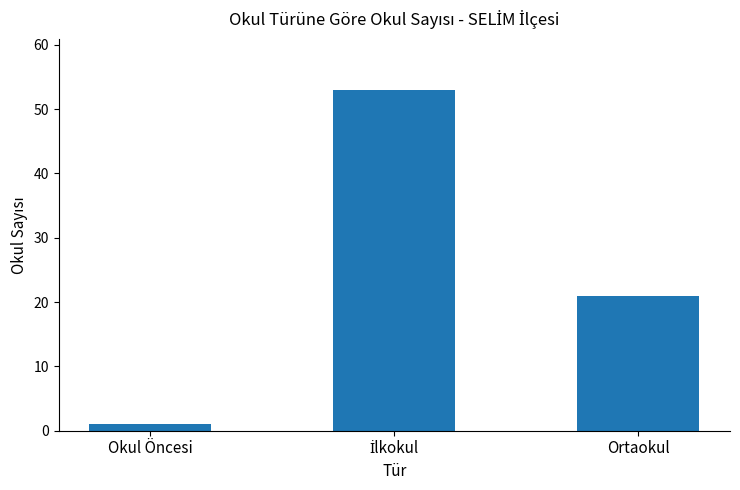

Is it true that the value at Okul Öncesi is 1?

True